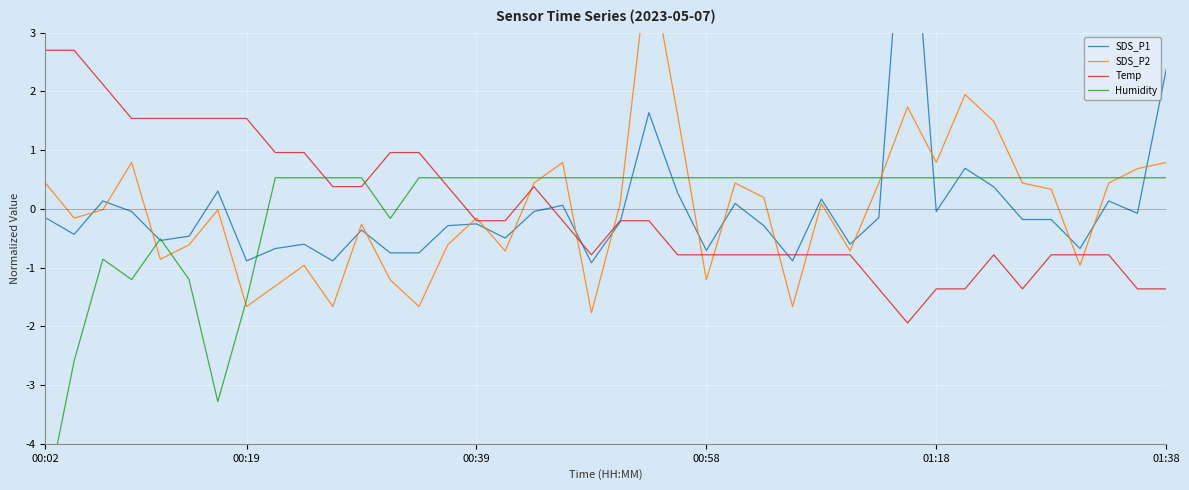

Where does the Temp series first go above 0?

00:02